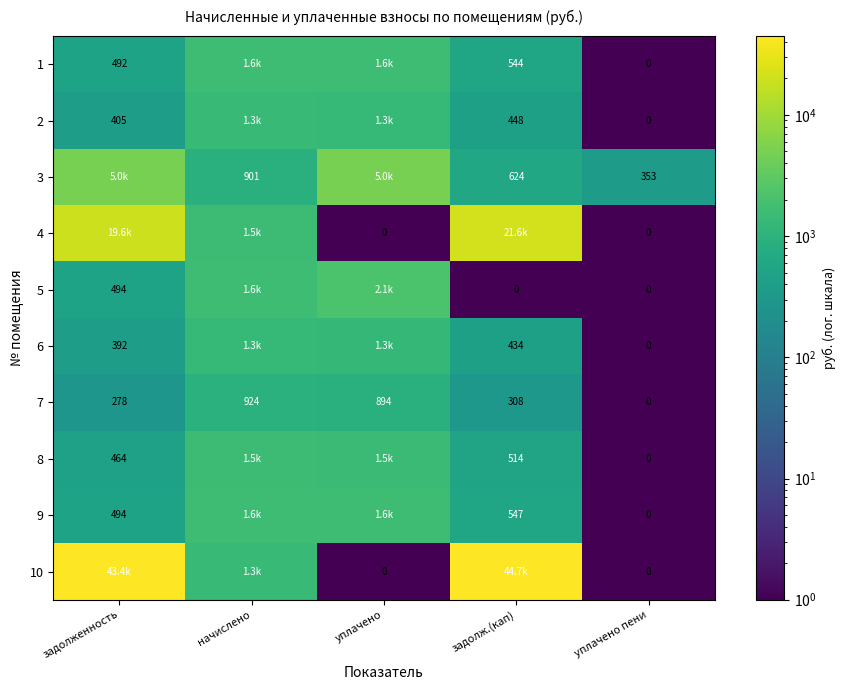

How many categories are shown in the chart?

5